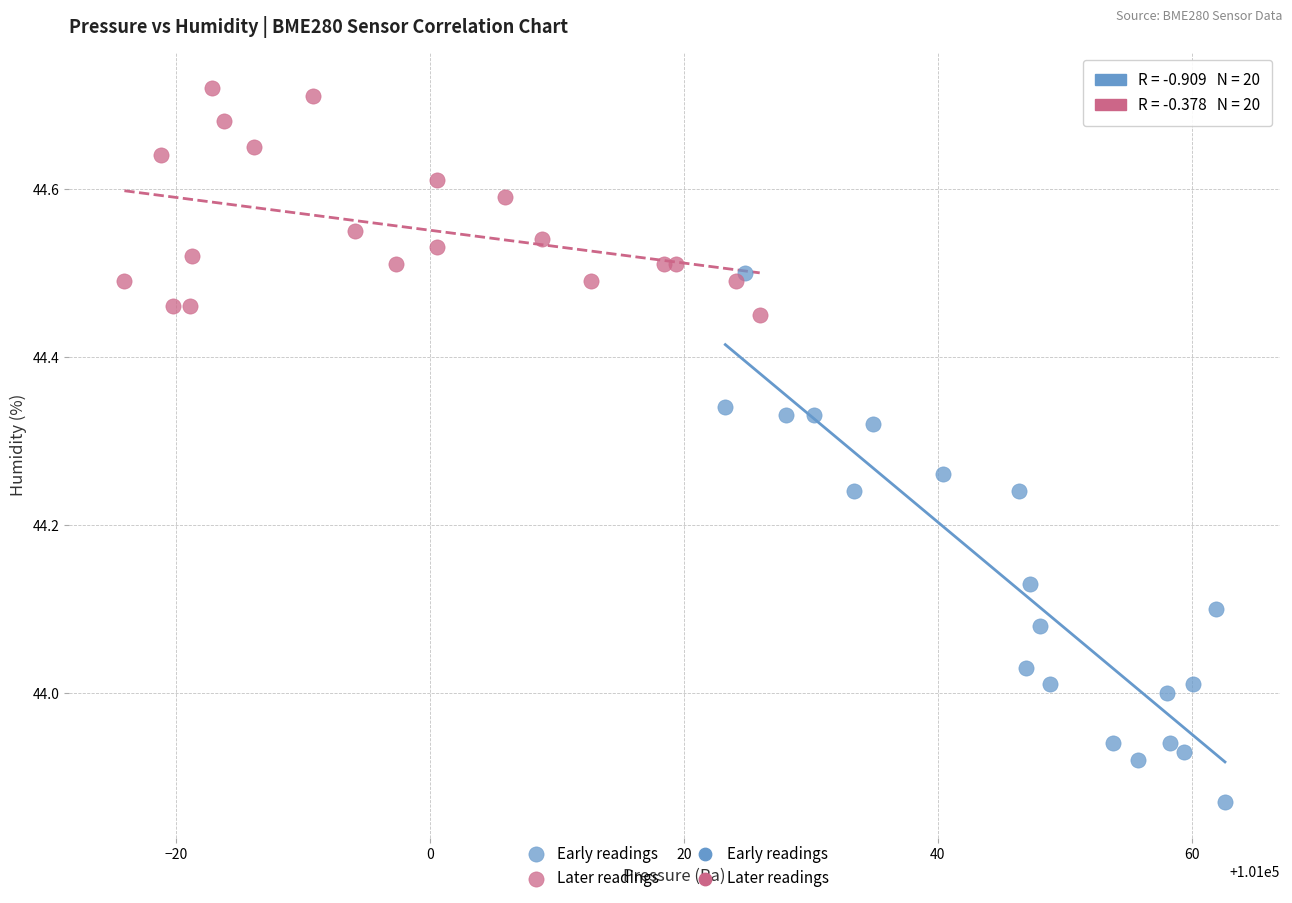

Which series has the largest Y range (max minus min)?

Early readings